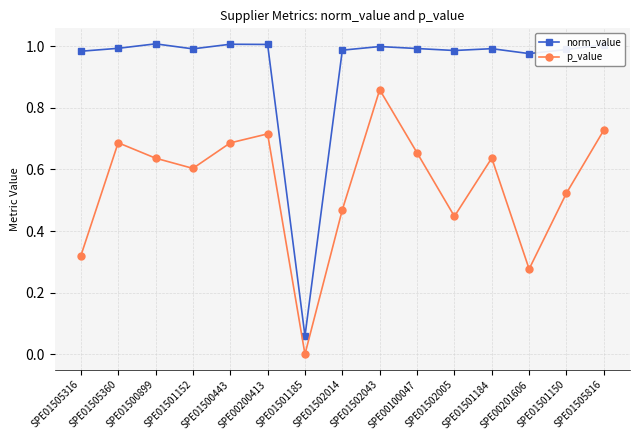

What is the difference between the p_value values at SPE01500899 and SPE01502005?

0.2